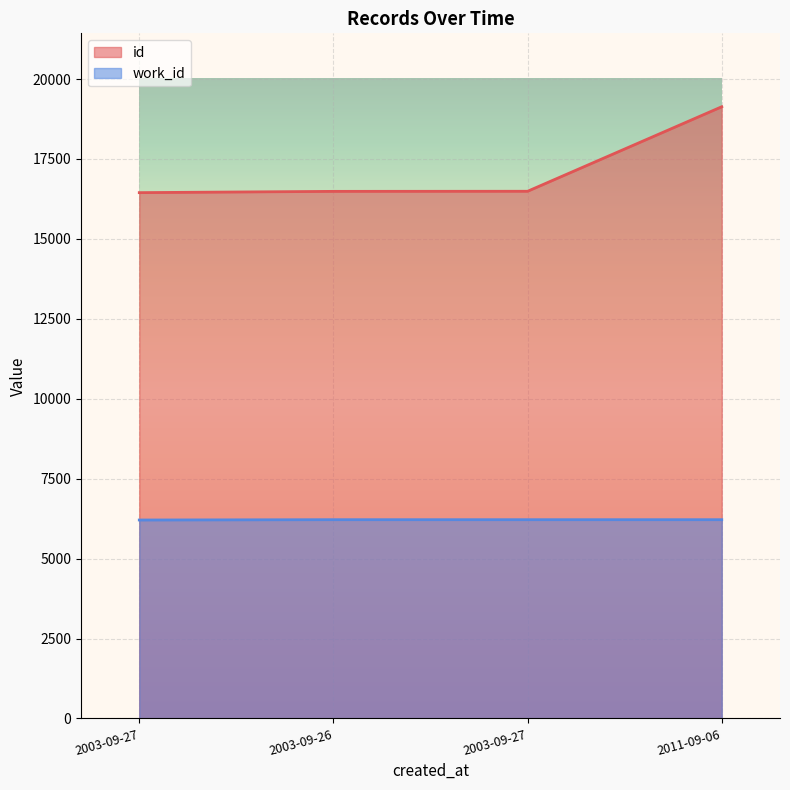

True or false: work_id has a value of 6217 at 2003-09-27.

True